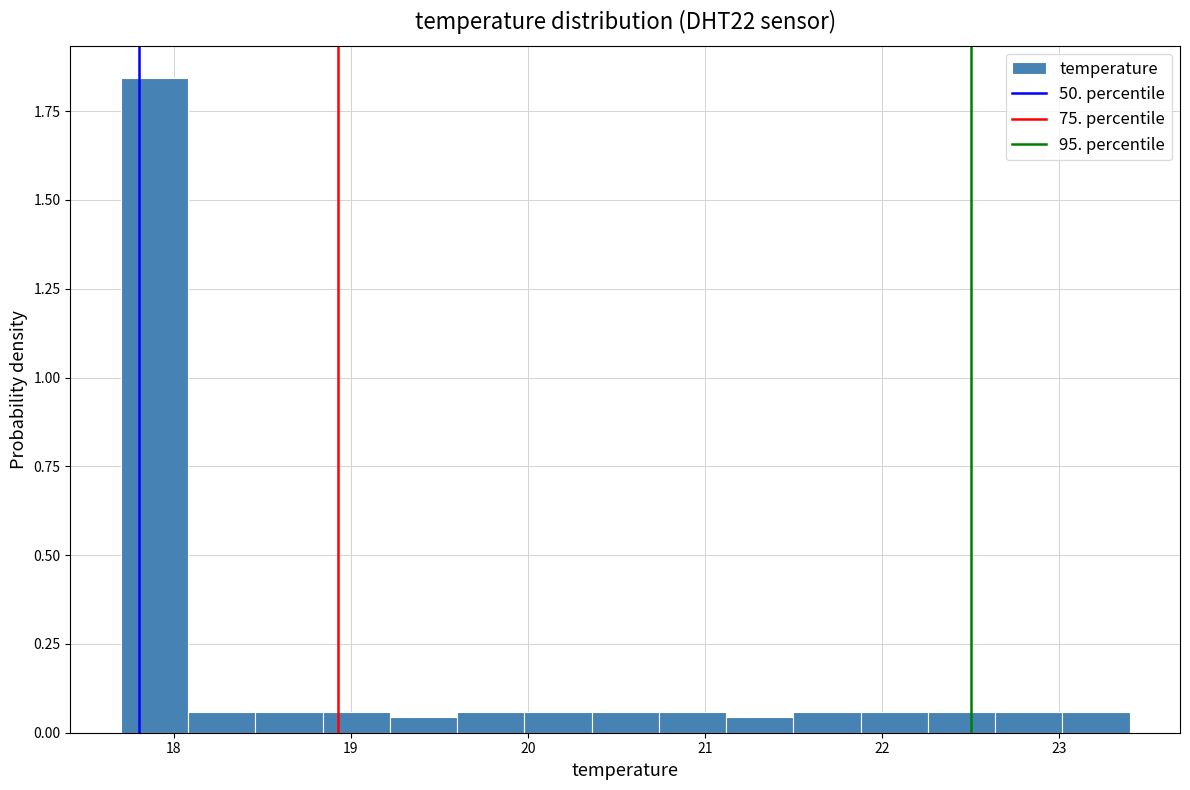

Around what value on the x-axis is the tallest bar? Give the approximate position of its centre, as read against the axis.

17.9